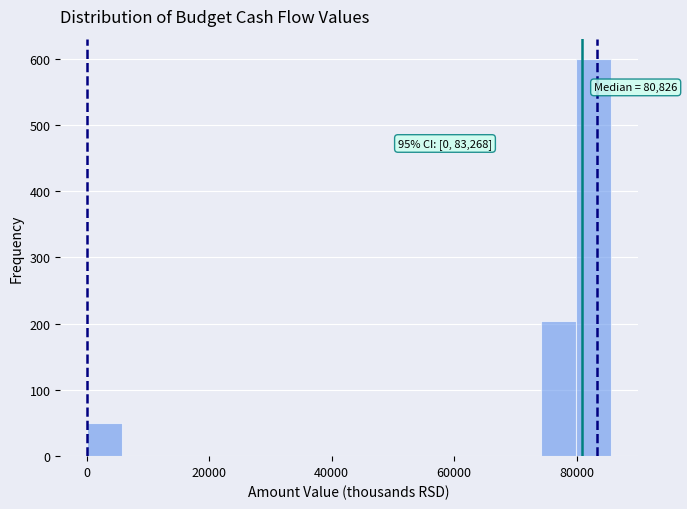

Around what value on the x-axis is the tallest bar? Give the approximate position of its centre, as read against the axis.

82000